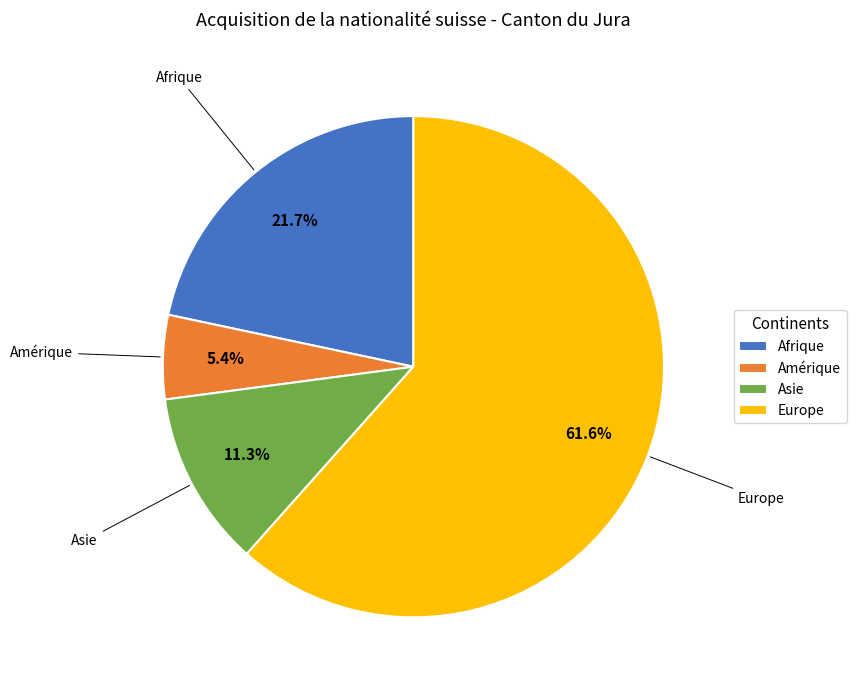

The Amérique slice represents 17% of the pie. True or false?

False